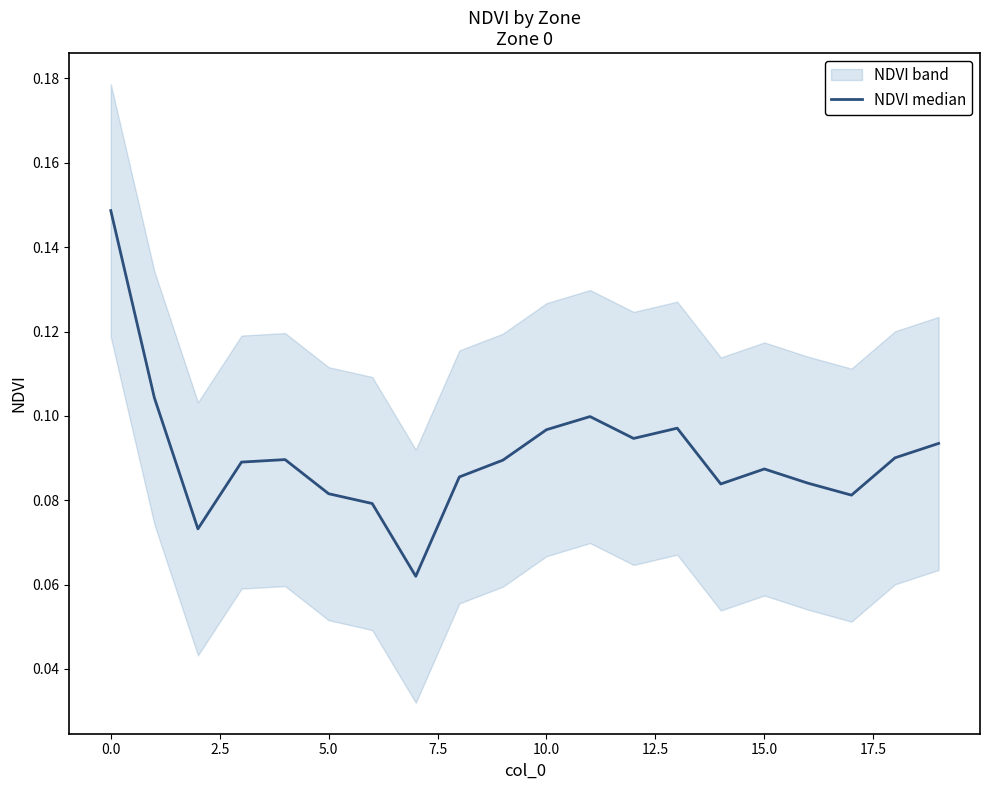

What is the approximate value at 14?

0.1